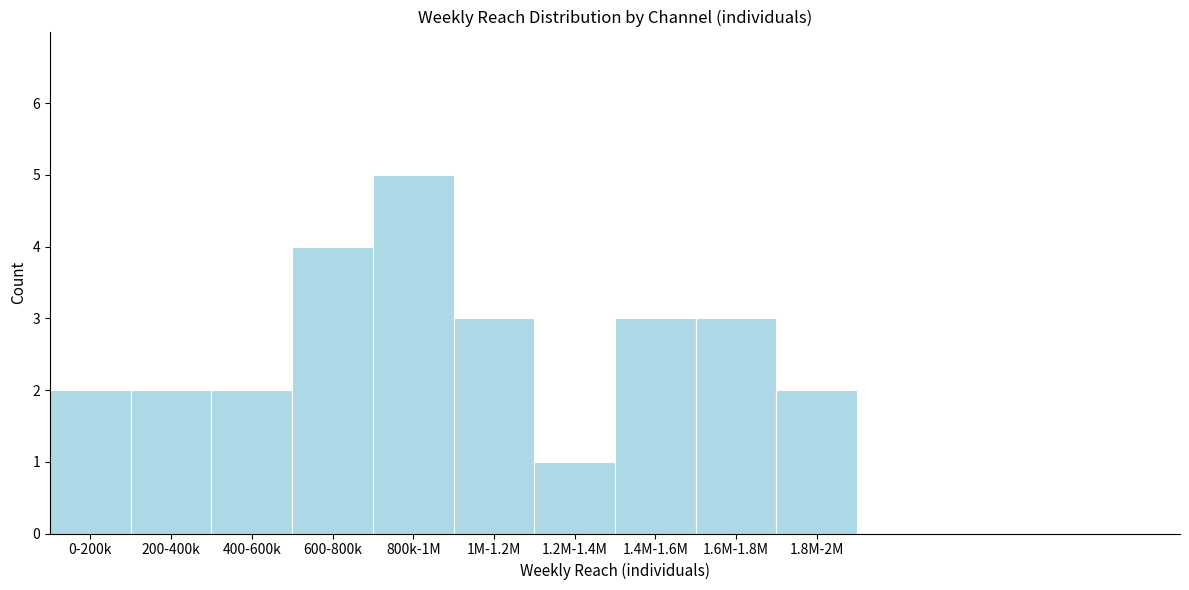

Reading left to right, list all the values displayed in this chart.

2	2	2	4	5	3	1	3	3	2